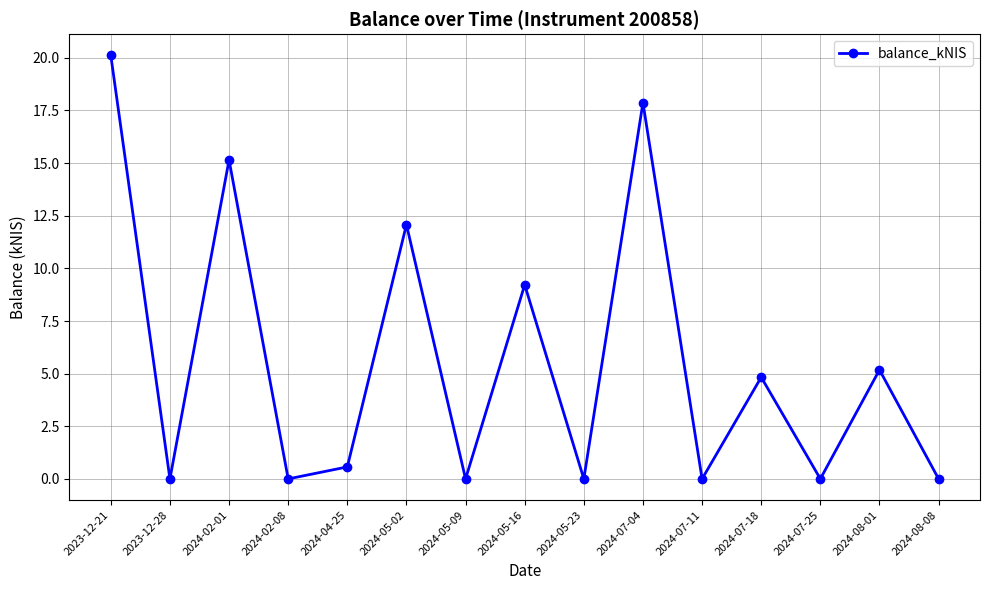

Is it true that the value at 2024-02-08 is 0.0?

True